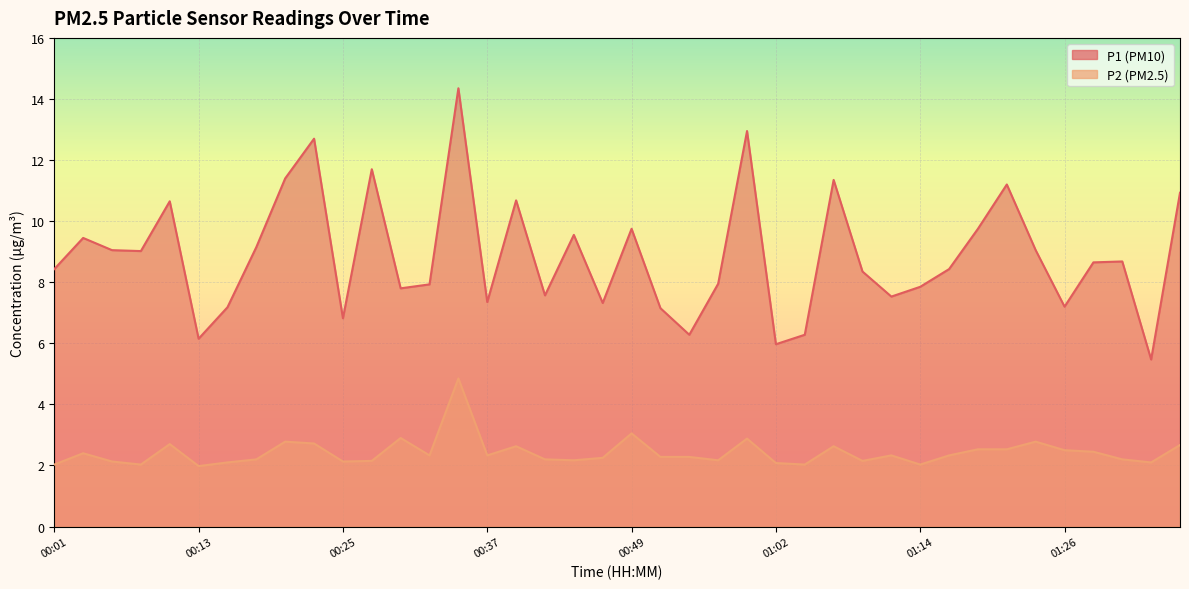

Which series changed the most between 01:09 and 01:31?

P1